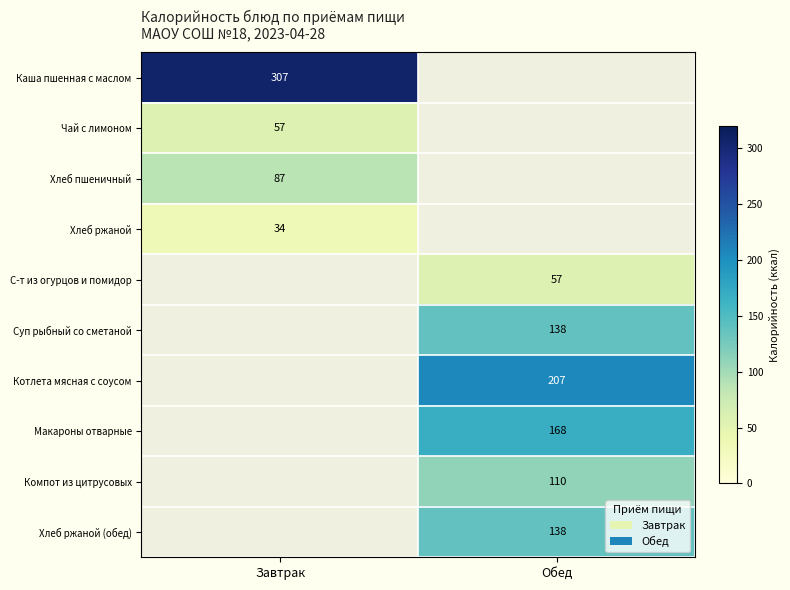

Is it true that Компот из цитрусовых equals 192 at Обед?

False